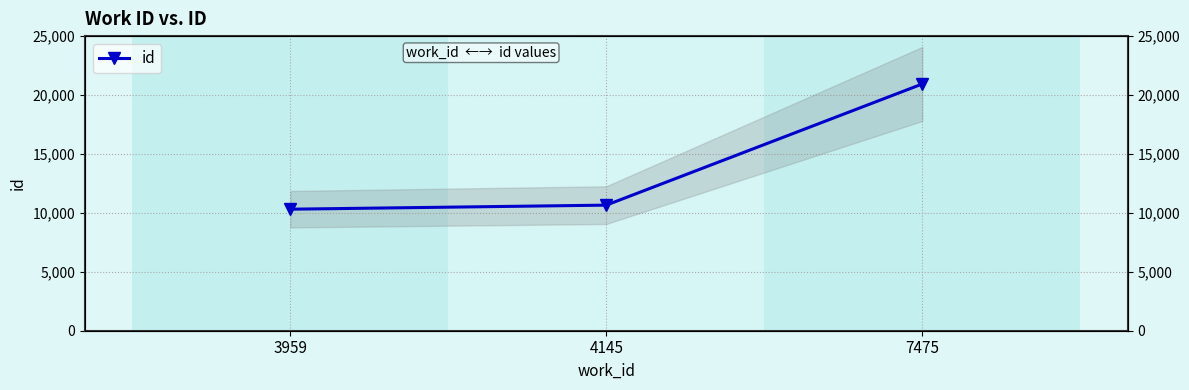

List the labels in order of value, smallest first.

3959, 4145, 7475